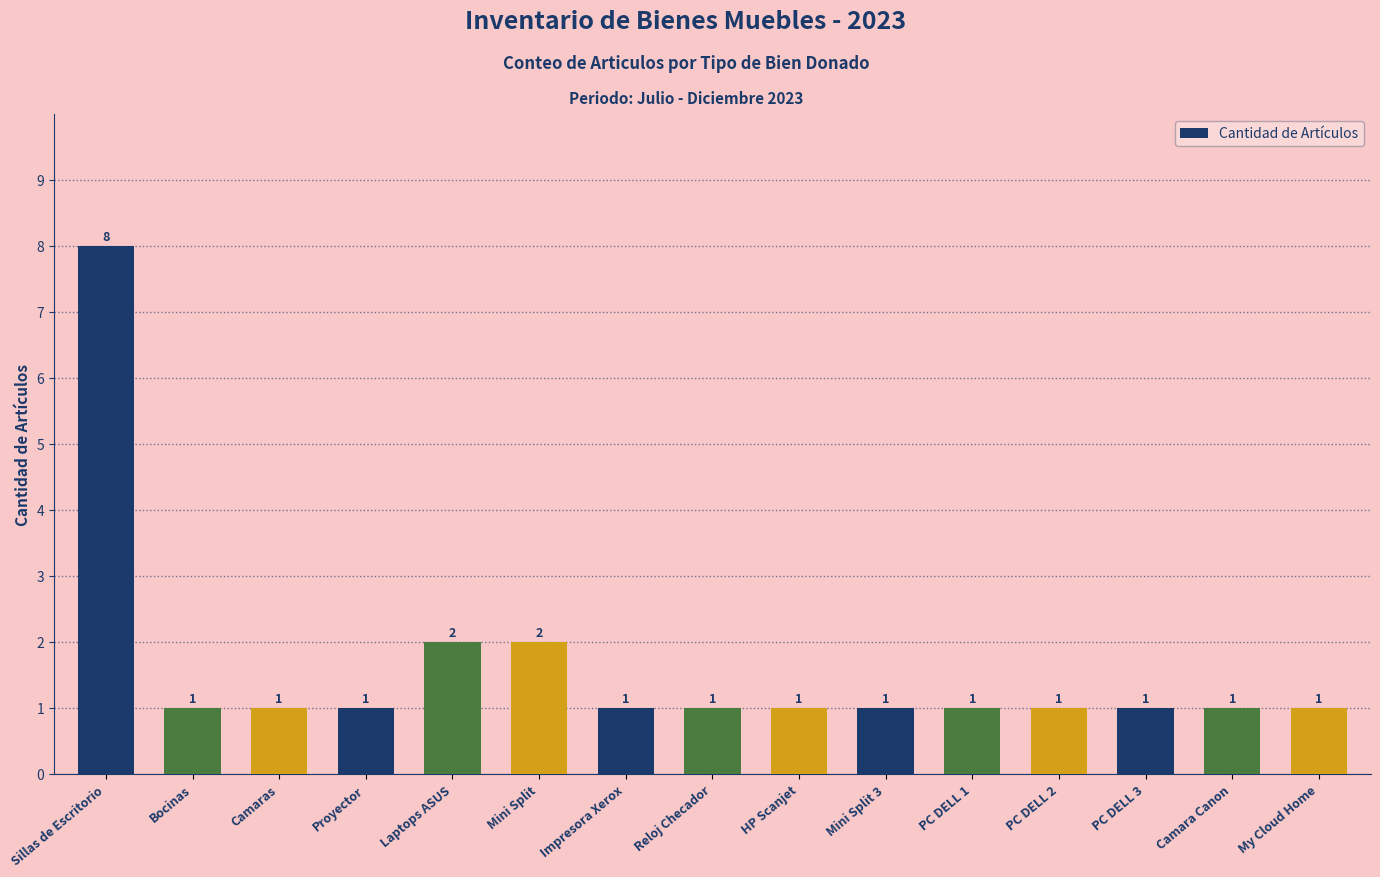

At which category does the chart reach its peak across all series?

Sillas de Escritorio